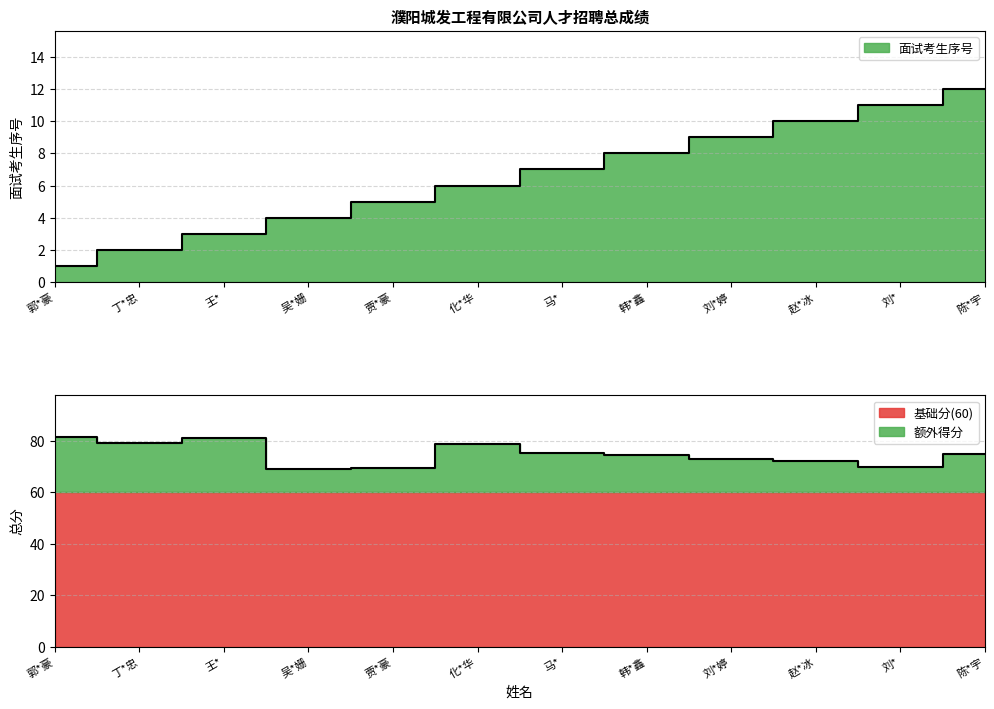

Which series has the largest range (max minus min)?

总分